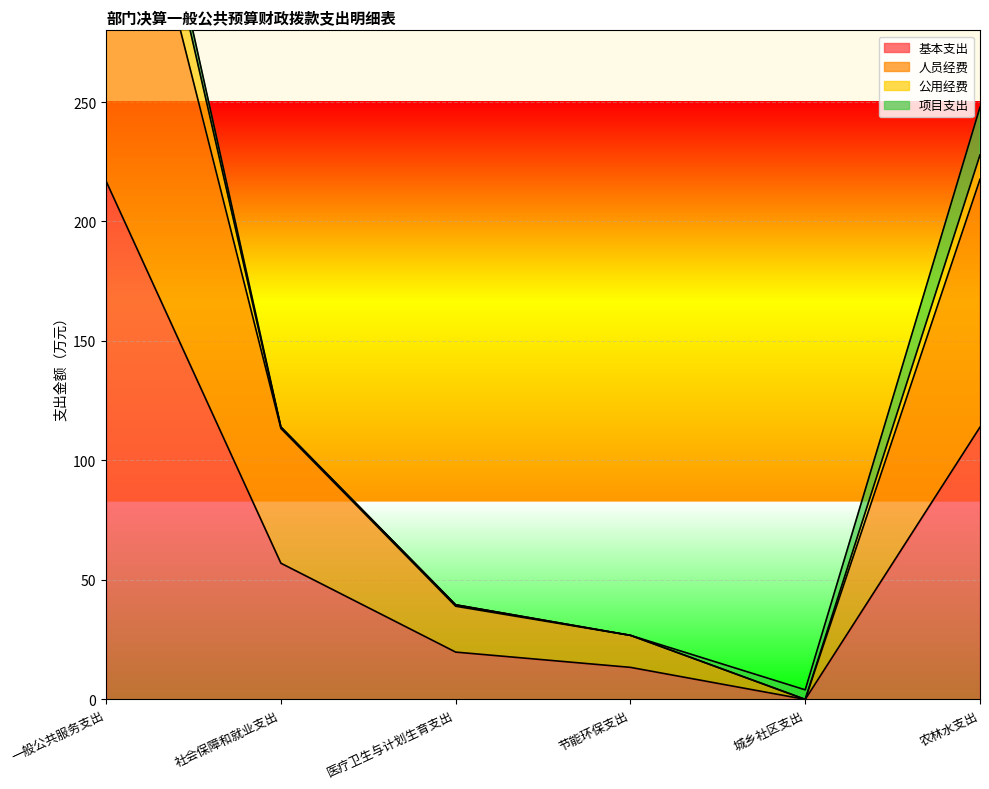

At which label is 基本支出 closest to 108?

农林水支出